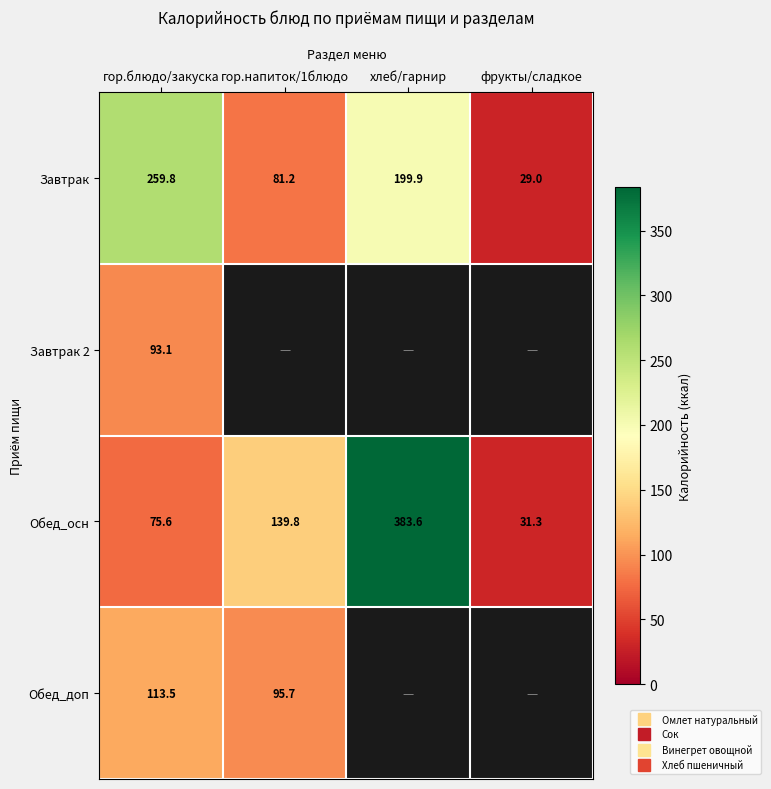

How many categories are shown in the chart?

4